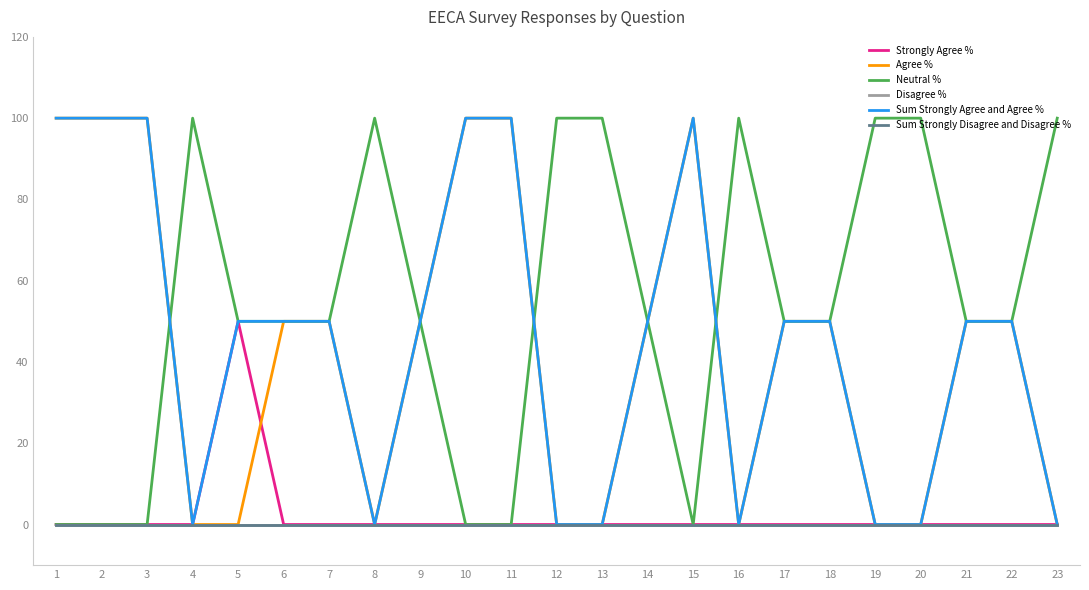

How many lines are shown in the chart?

6